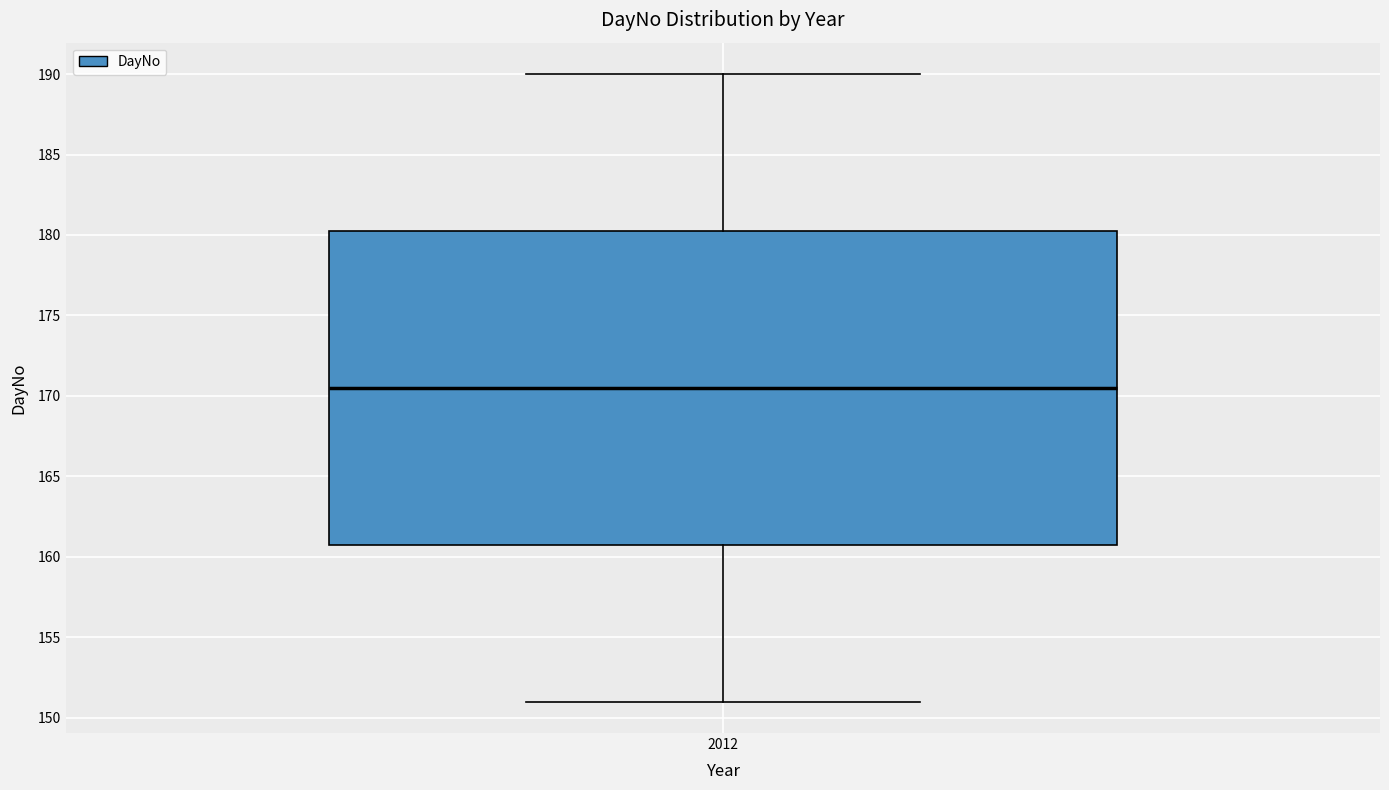

Where is the lower edge of the box at x = 2012 on the y-axis? The values are not printed on the chart, so give them approximately, as read against the axis.

161.0